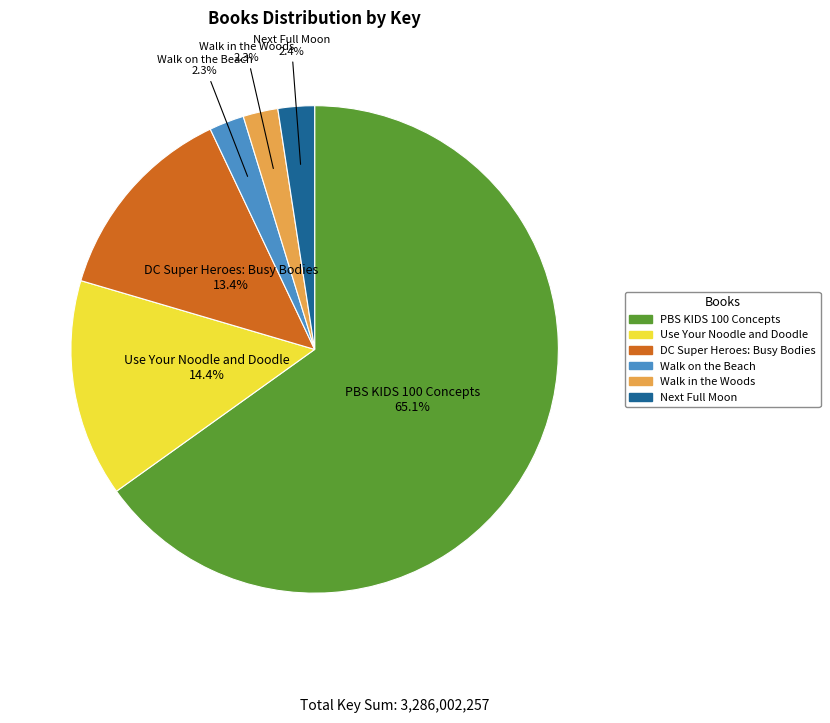

What is the largest slice in the pie chart?

PBS KIDS 100 Concepts